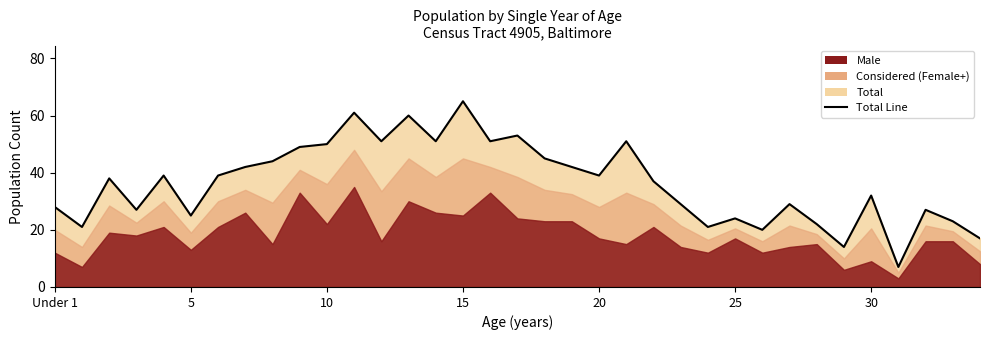

What is the label of the 30th point from the left?

29